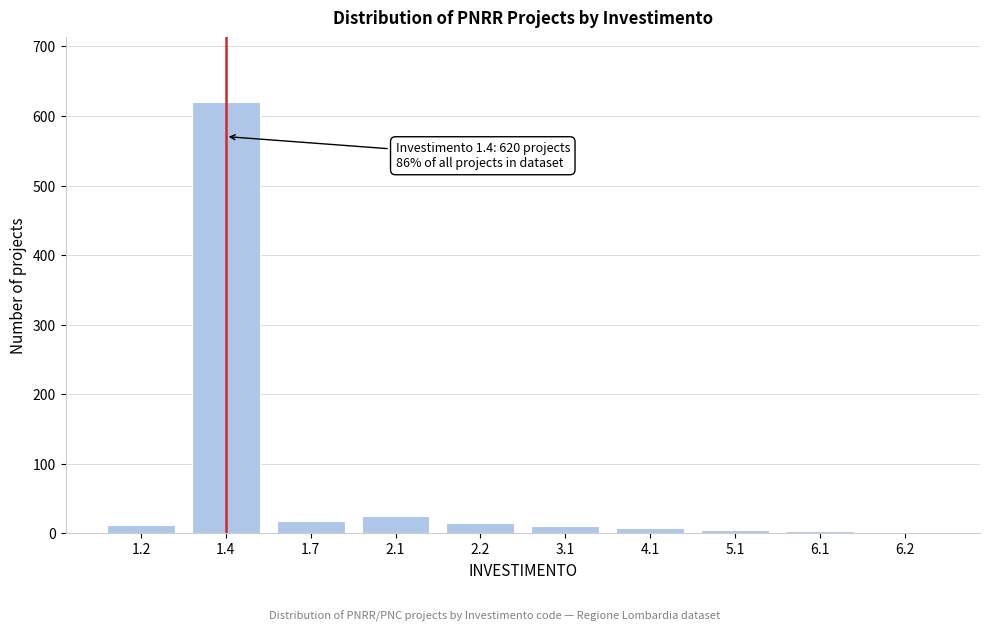

The value at 1.7 is 18. True or false?

True